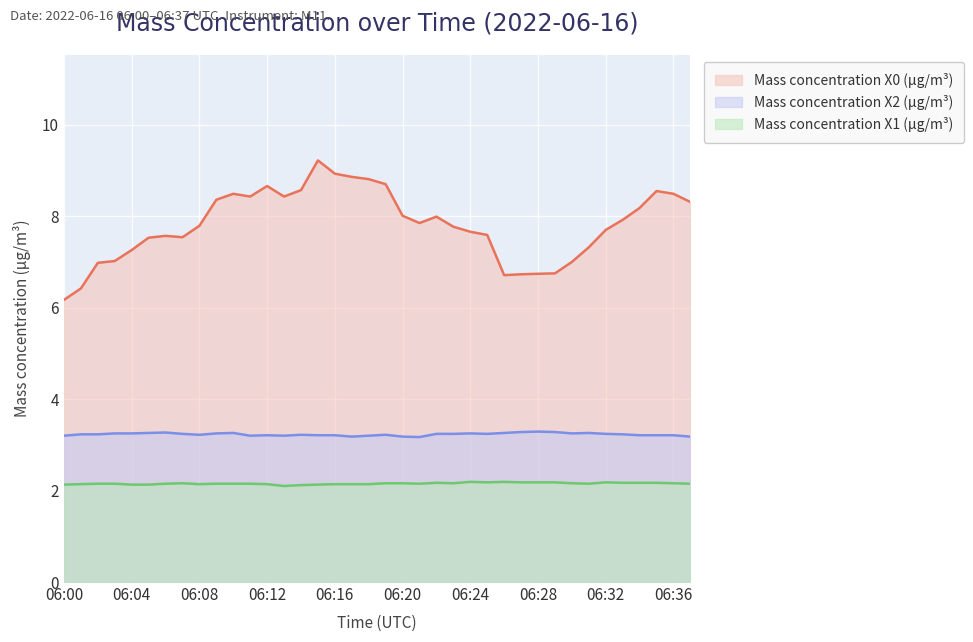

What is the difference between the highest and lowest values at 06:05?

5.4